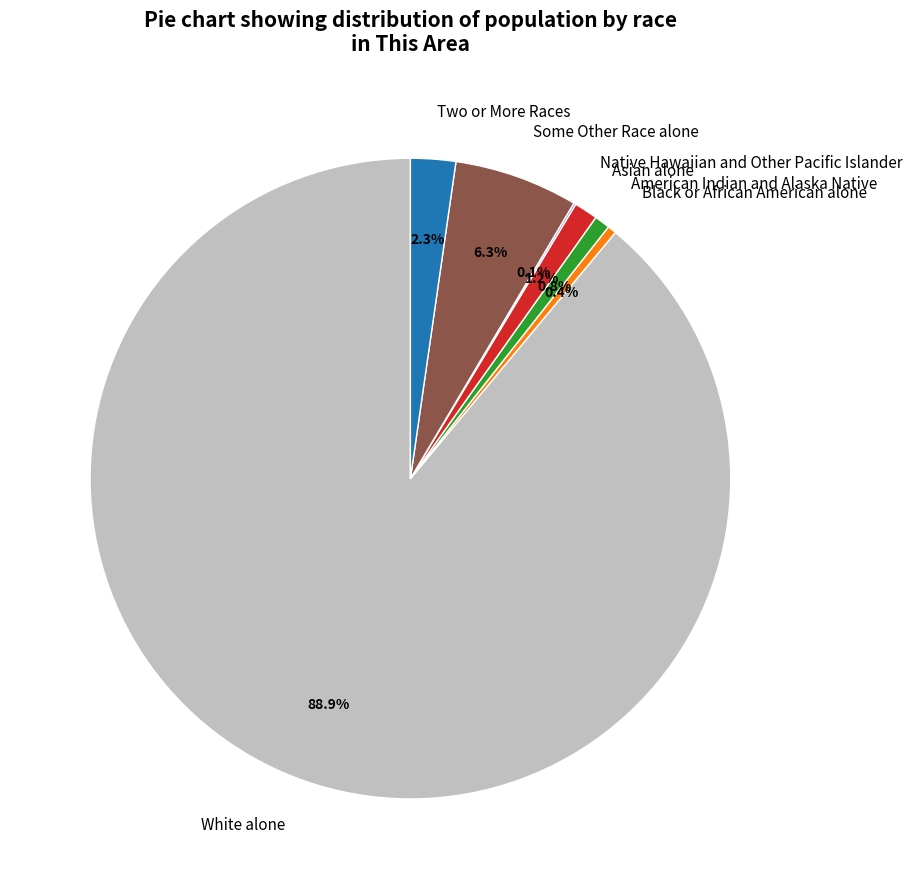

Is there a majority slice in this chart?

Yes